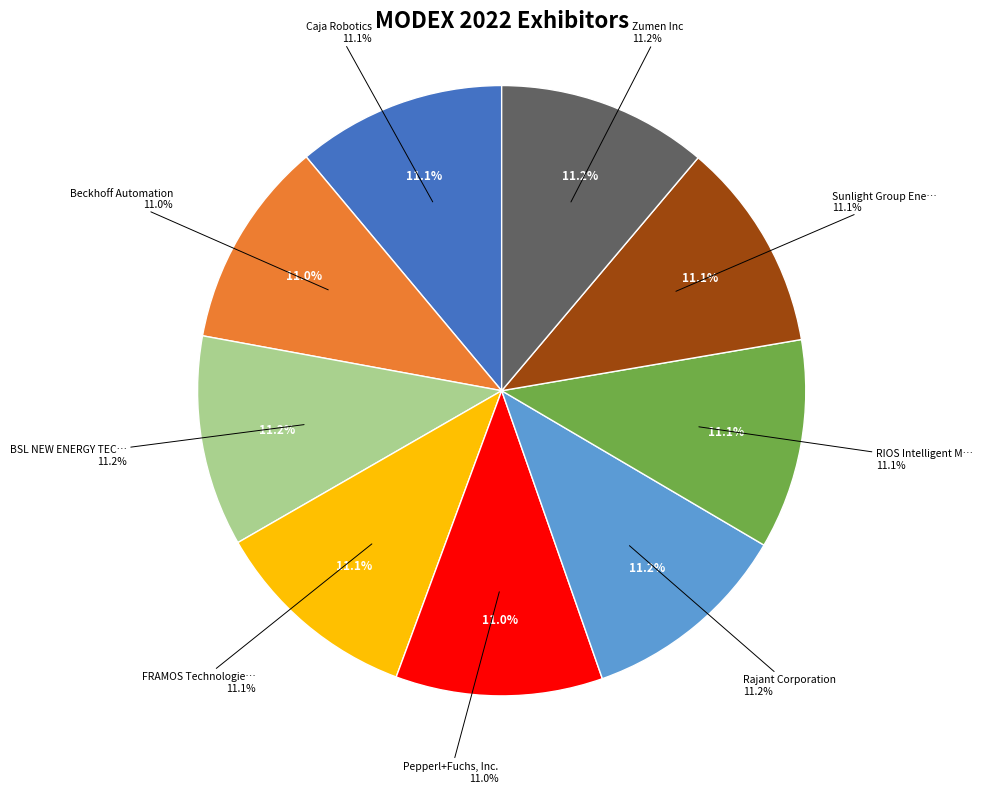

How many slices are in this pie chart?

9